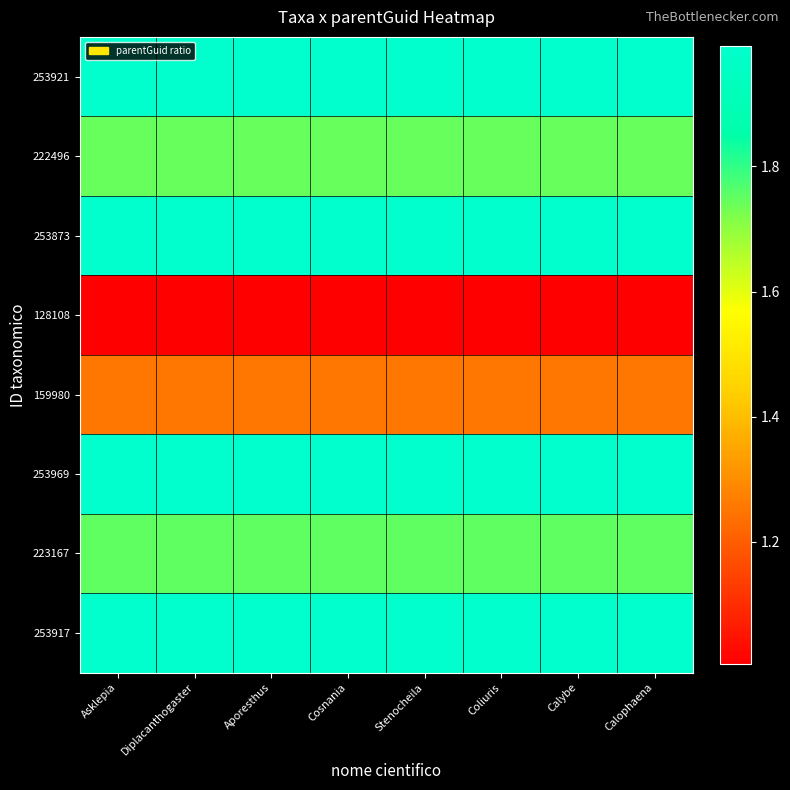

Which series has the largest range (max minus min)?

253921